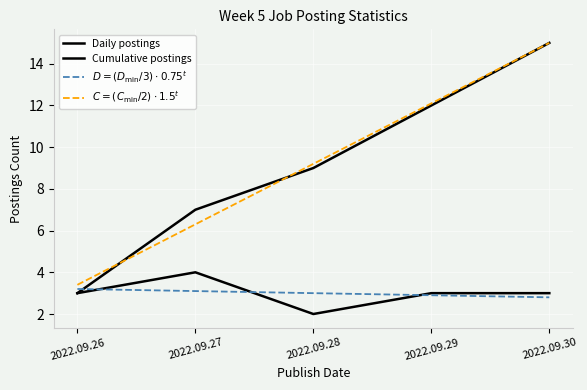

Rank the series at 2022.09.28 from lowest to highest value.

Daily postings, $D = (D_{\min}/3)\cdot 0.75^{t}$, Cumulative postings, $C = (C_{\min}/2)\cdot 1.5^{t}$